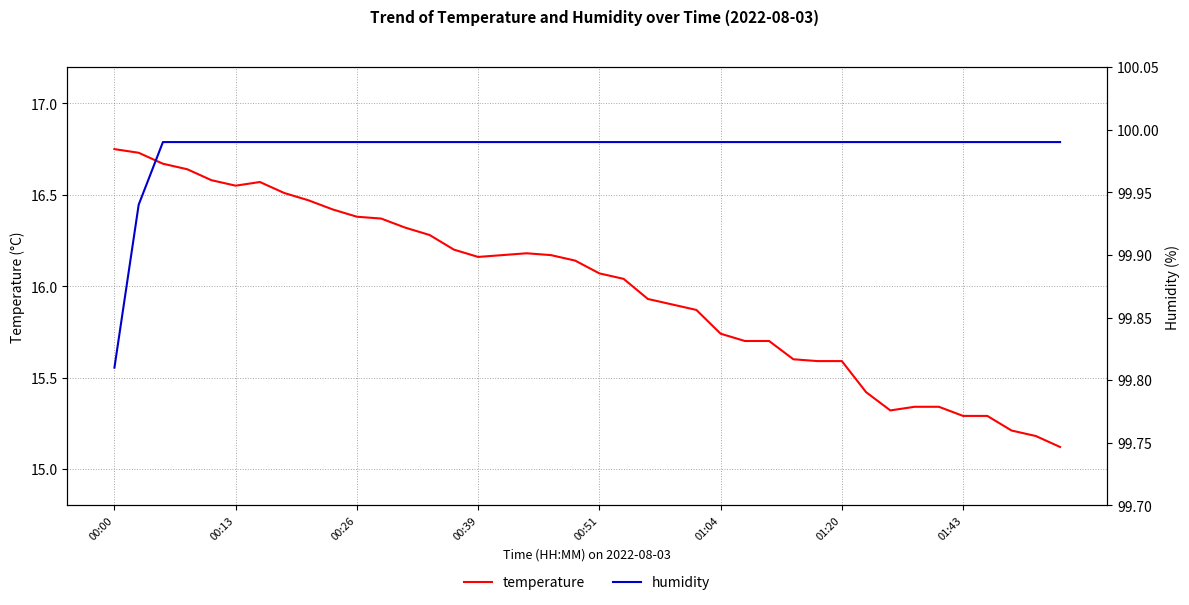

How many lines are shown in the chart?

2